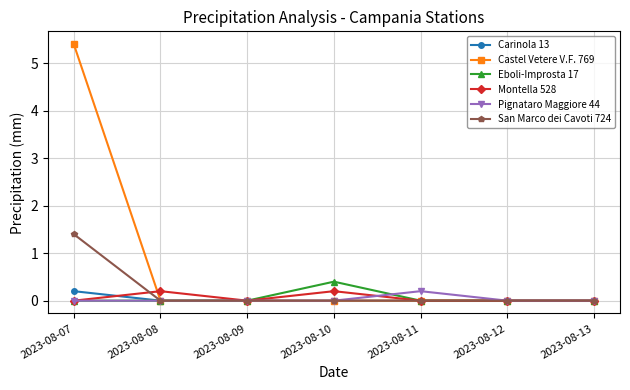

At how many categories does at least one series exceed 5?

1